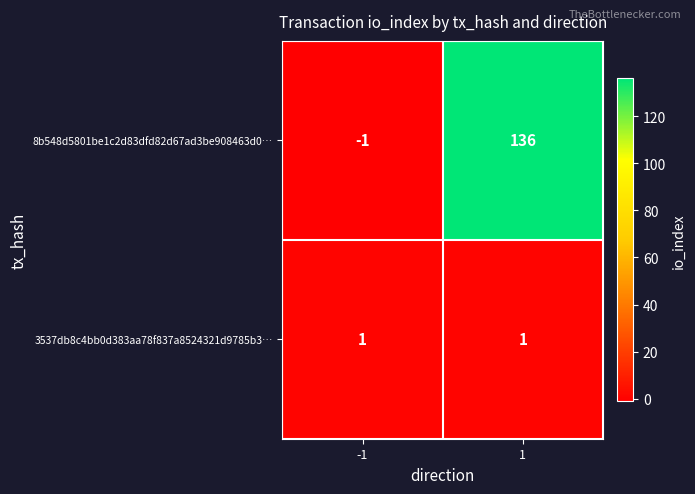

Rank the series by their average value, from highest to lowest.

8b548d5801be1c2d83dfd82d67ad3be908463d0…, 3537db8c4bb0d383aa78f837a8524321d9785b3…